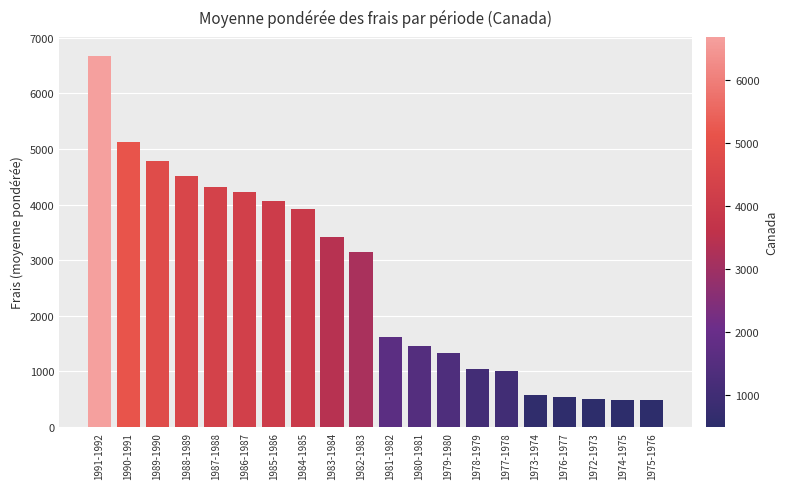

How many values are below 3147?

10